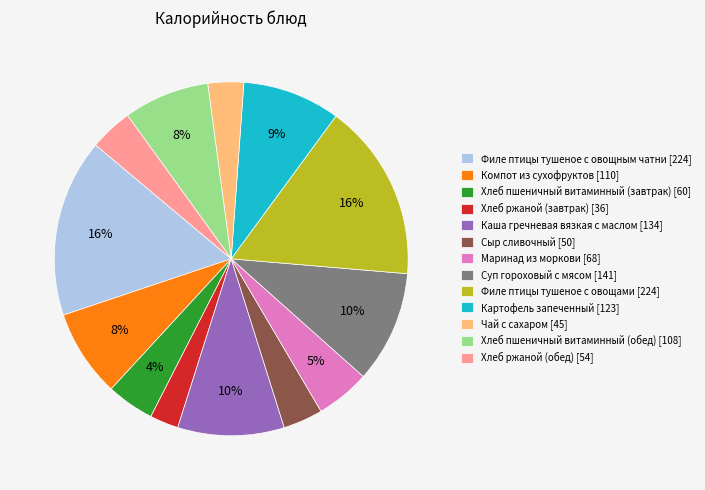

Is there a majority slice in this chart?

No